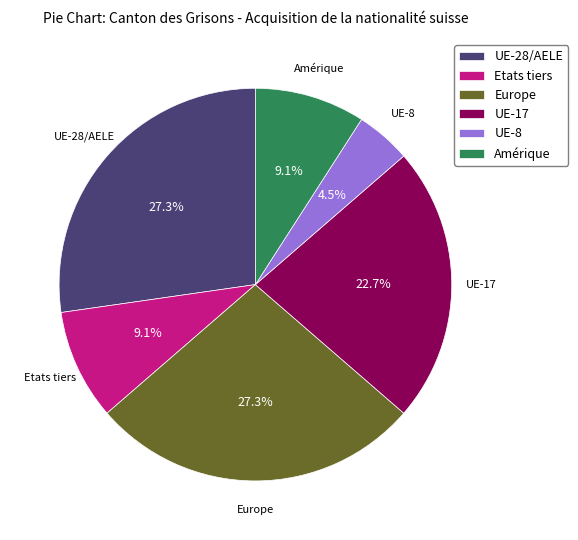

What is the smallest slice in the pie chart?

UE-8